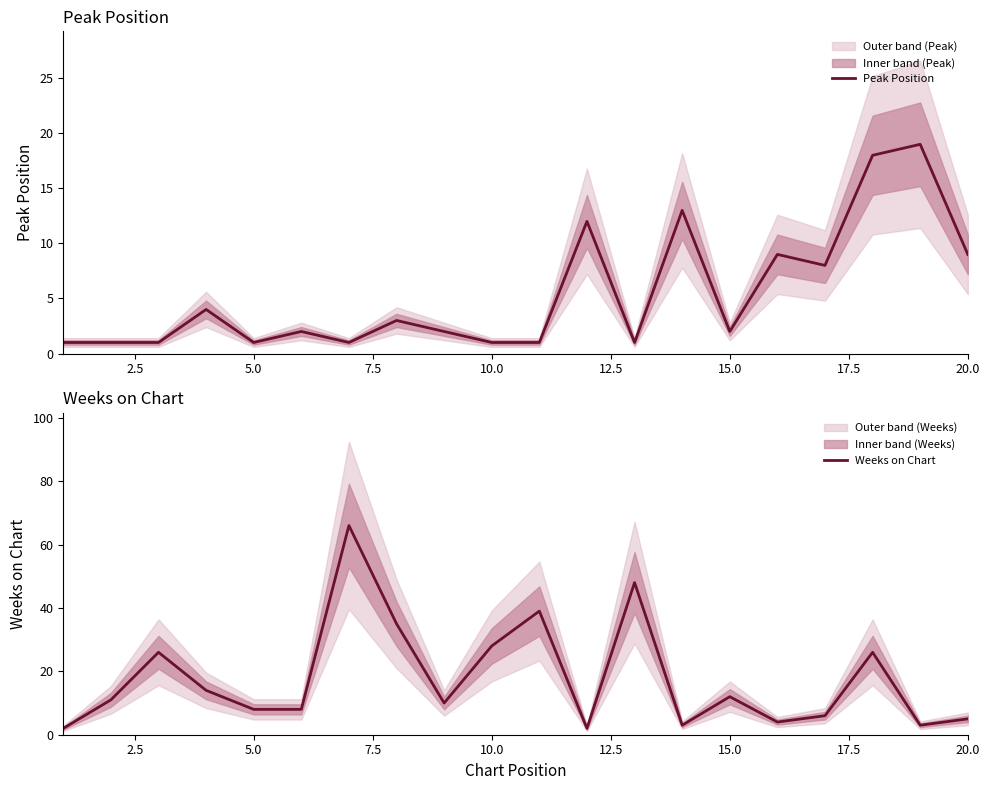

What is the maximum value for Weeks on Chart?

66